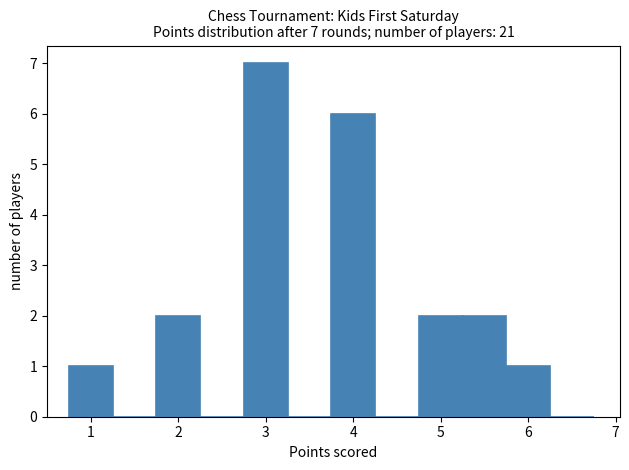

Over which range of the x-axis is the bar tallest?

2.75 to 3.25